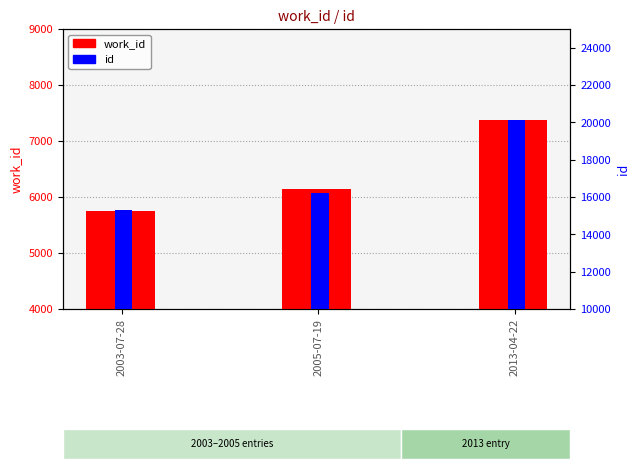

Rank the categories by id value from lowest to highest.

2003-07-28, 2005-07-19, 2013-04-22